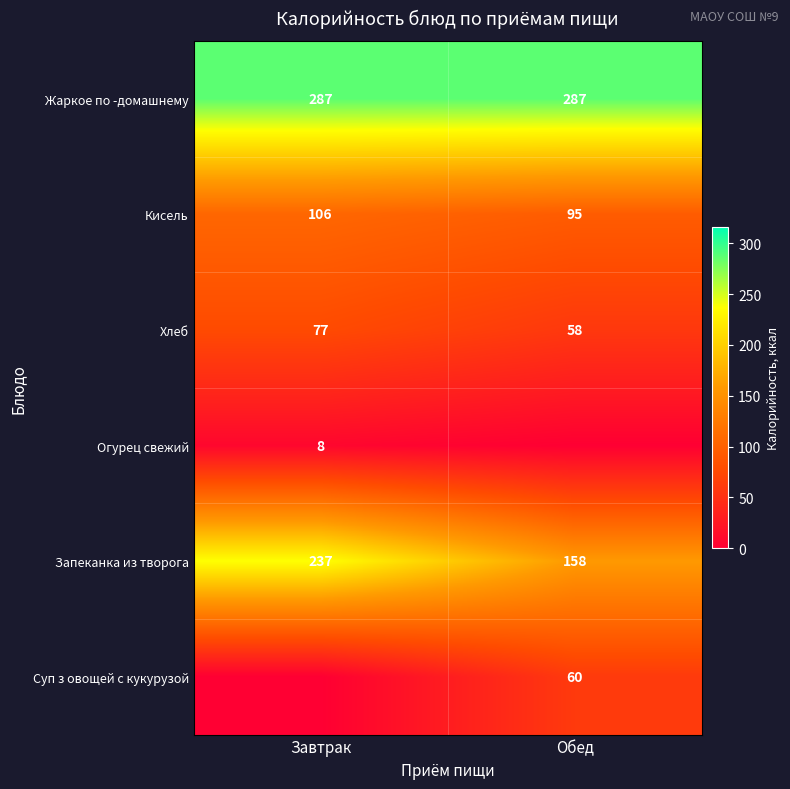

Is the value of Огурец свежий at Завтрак greater than the value of Хлеб at Завтрак?

No